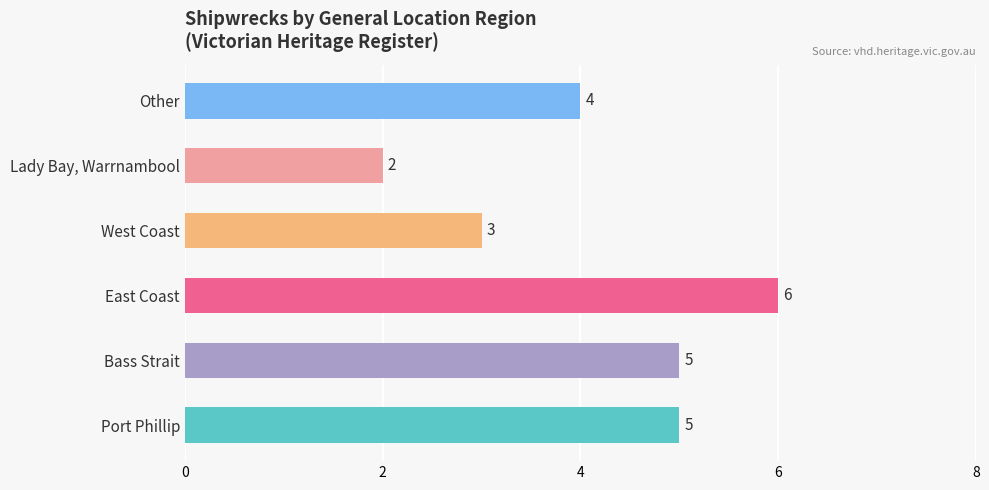

What is the difference between the second highest and minimum values?

3